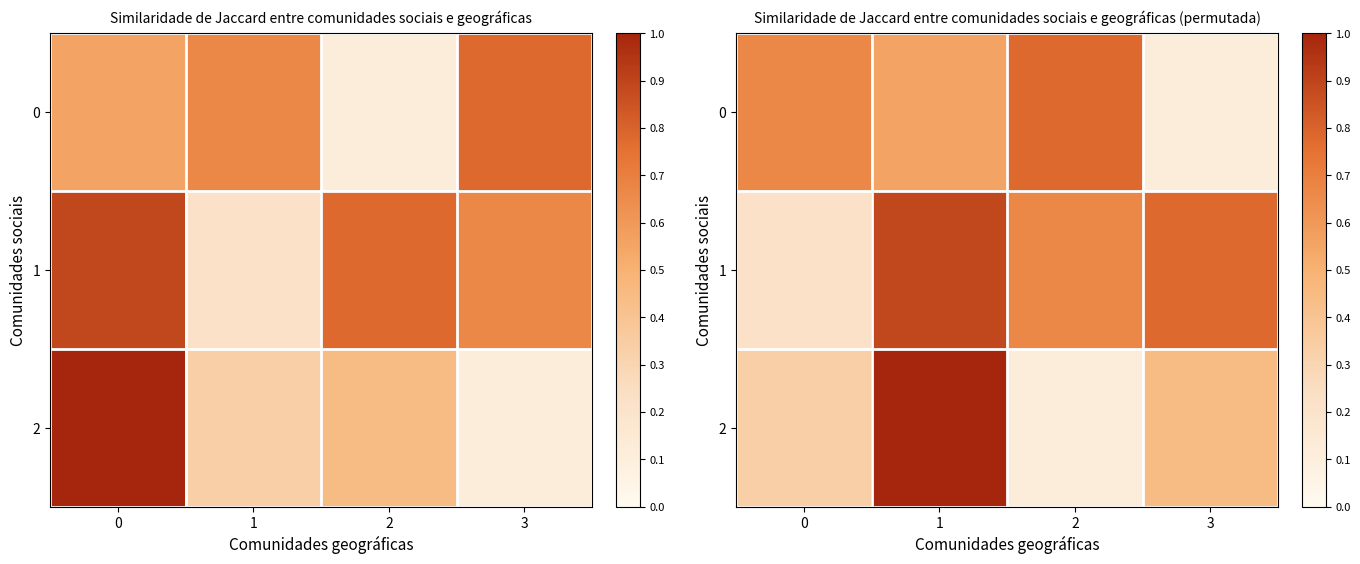

Read the 1 value at 0.

0.2